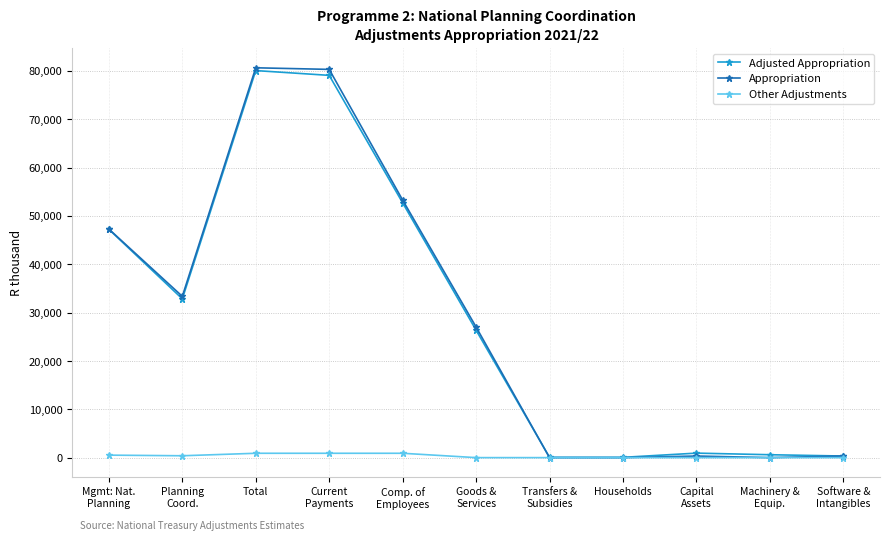

What are all the series names shown in the legend?

Adjusted Appropriation, Appropriation, Other Adjustments